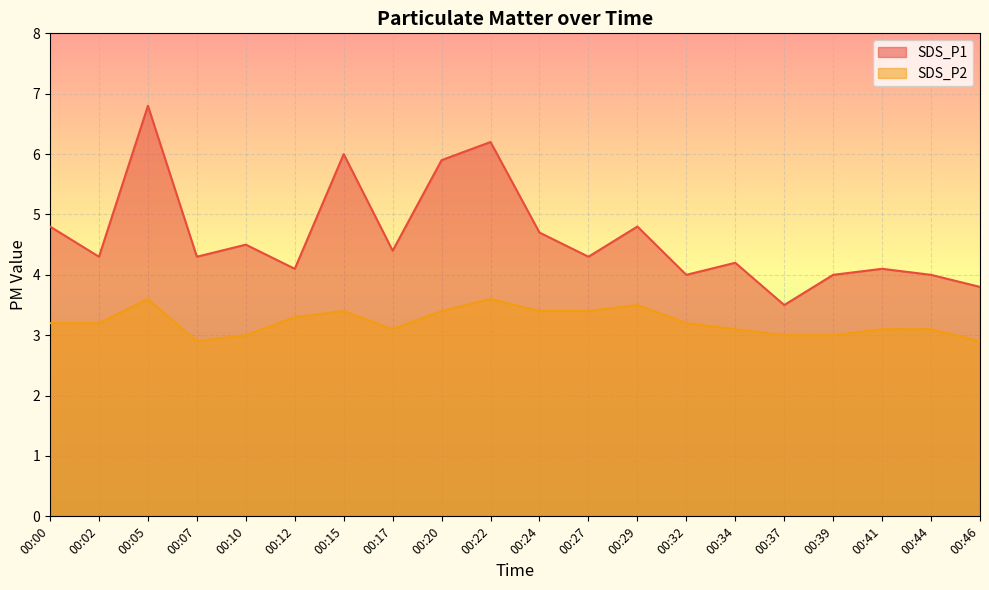

What are all the series names shown in the legend?

SDS_P1, SDS_P2